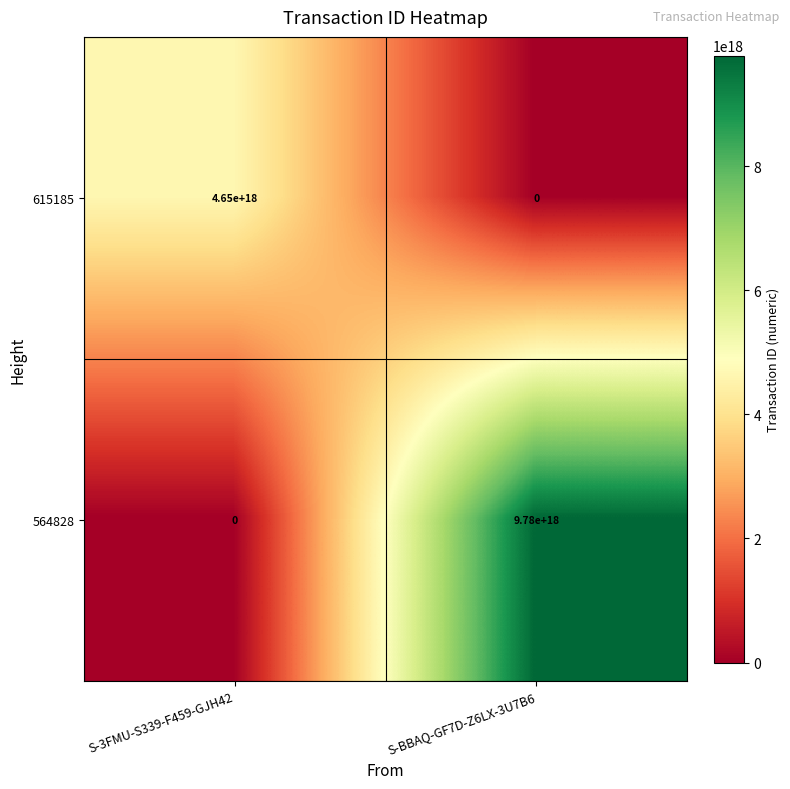

True or false: 615185 has a value of 1926646458828161536 at S-BBAQ-GF7D-Z6LX-3U7B6.

False